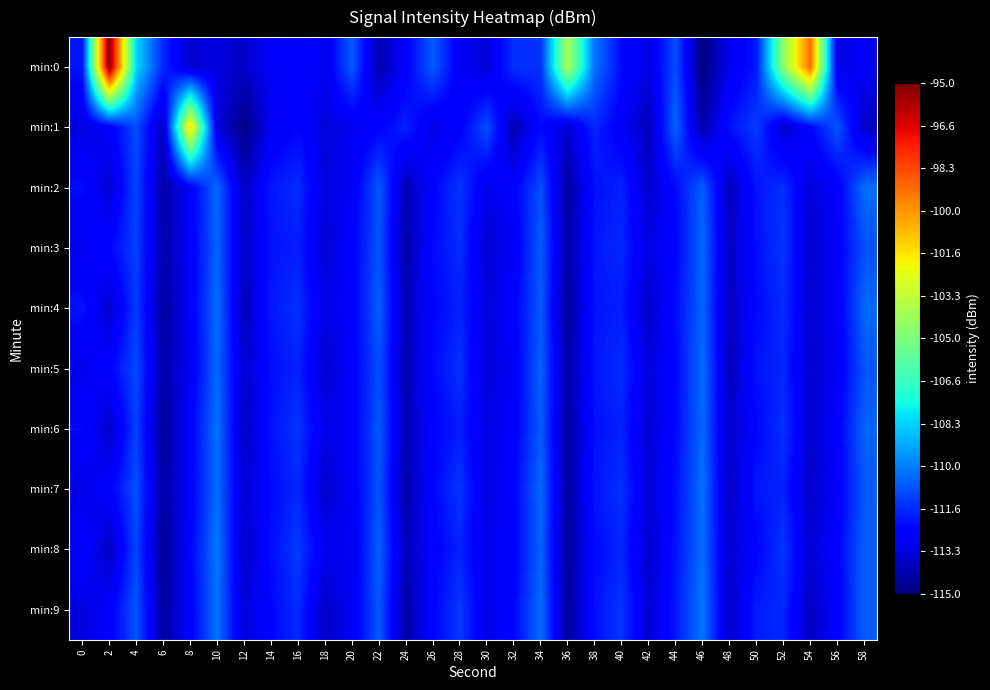

At how many categories does at least one series exceed -112?

24